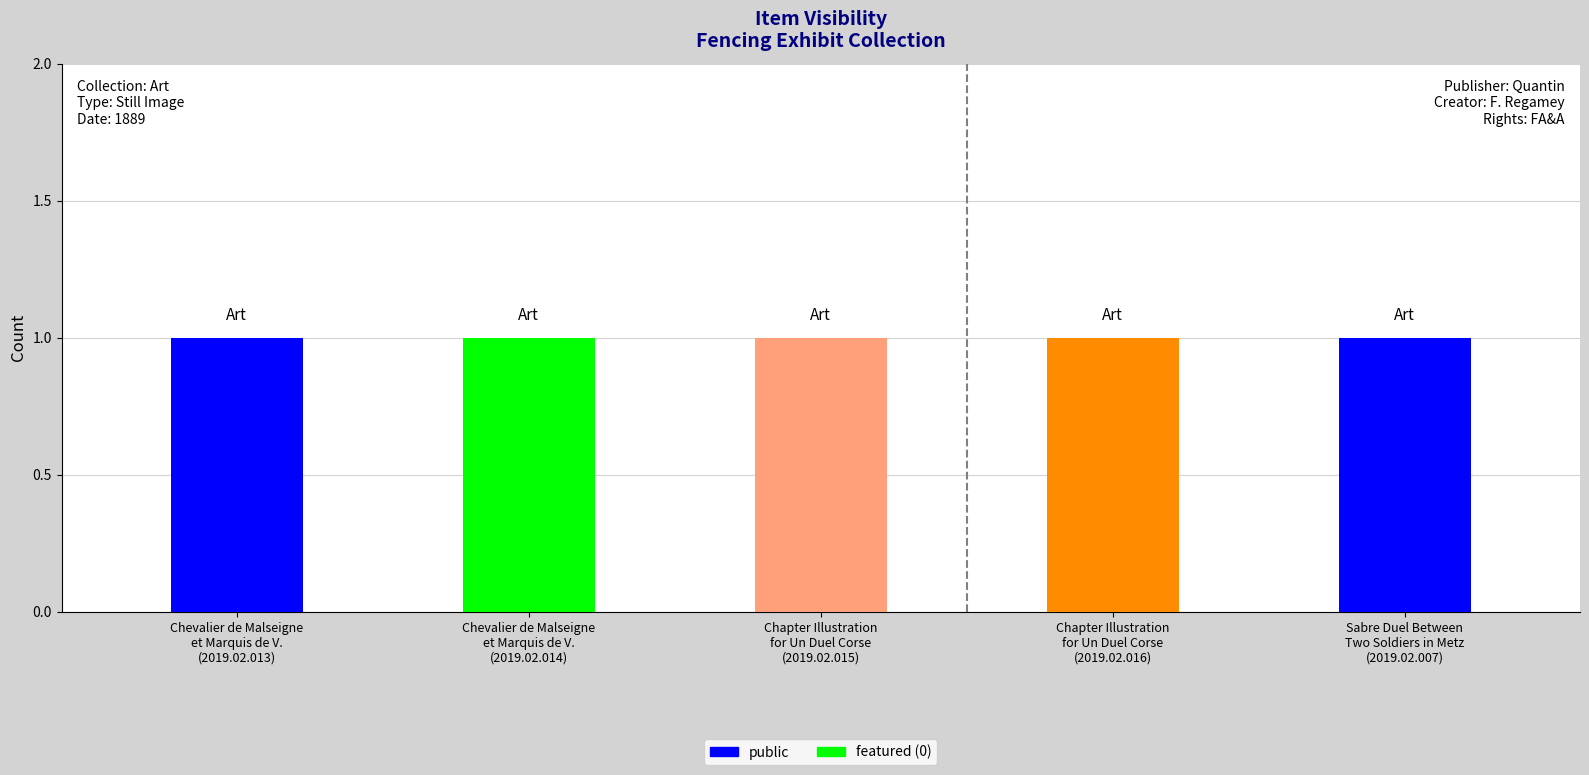

Rank the series at Chevalier de Malseigne
et Marquis de V.
(2019.02.013) from highest to lowest value.

public, featured